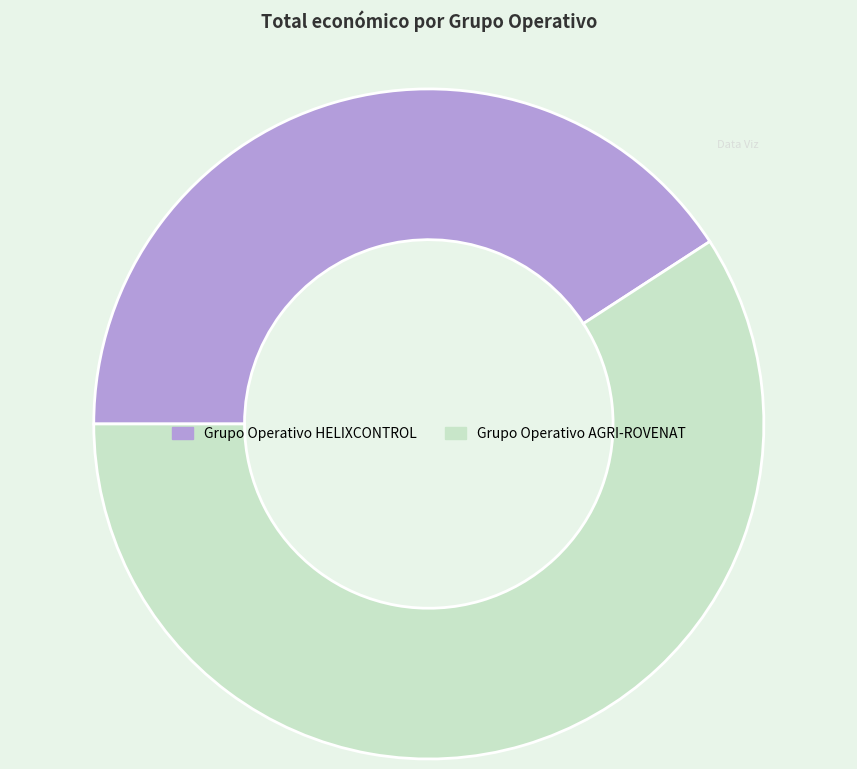

What is the largest slice in the pie chart?

Grupo Operativo AGRI-ROVENAT